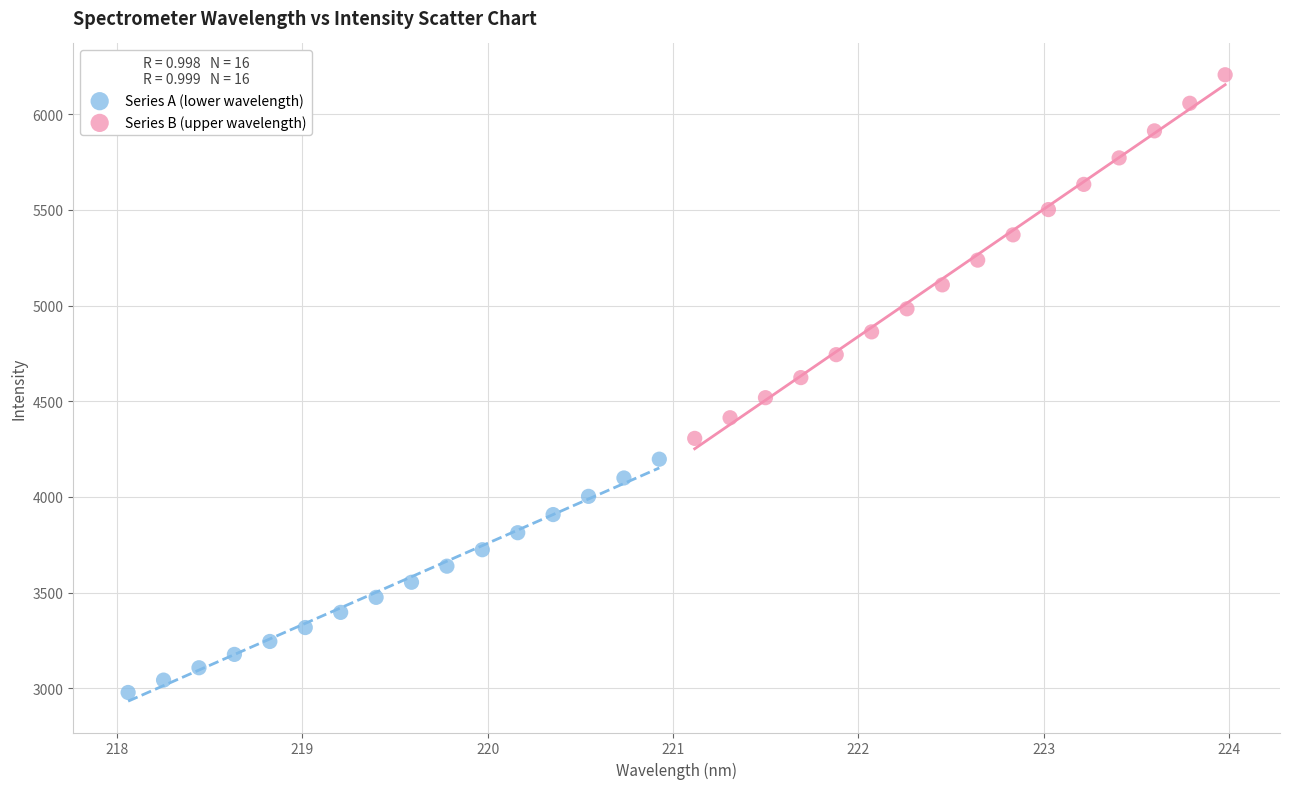

Which series has the largest Y range (max minus min)?

Series B (upper wavelength)